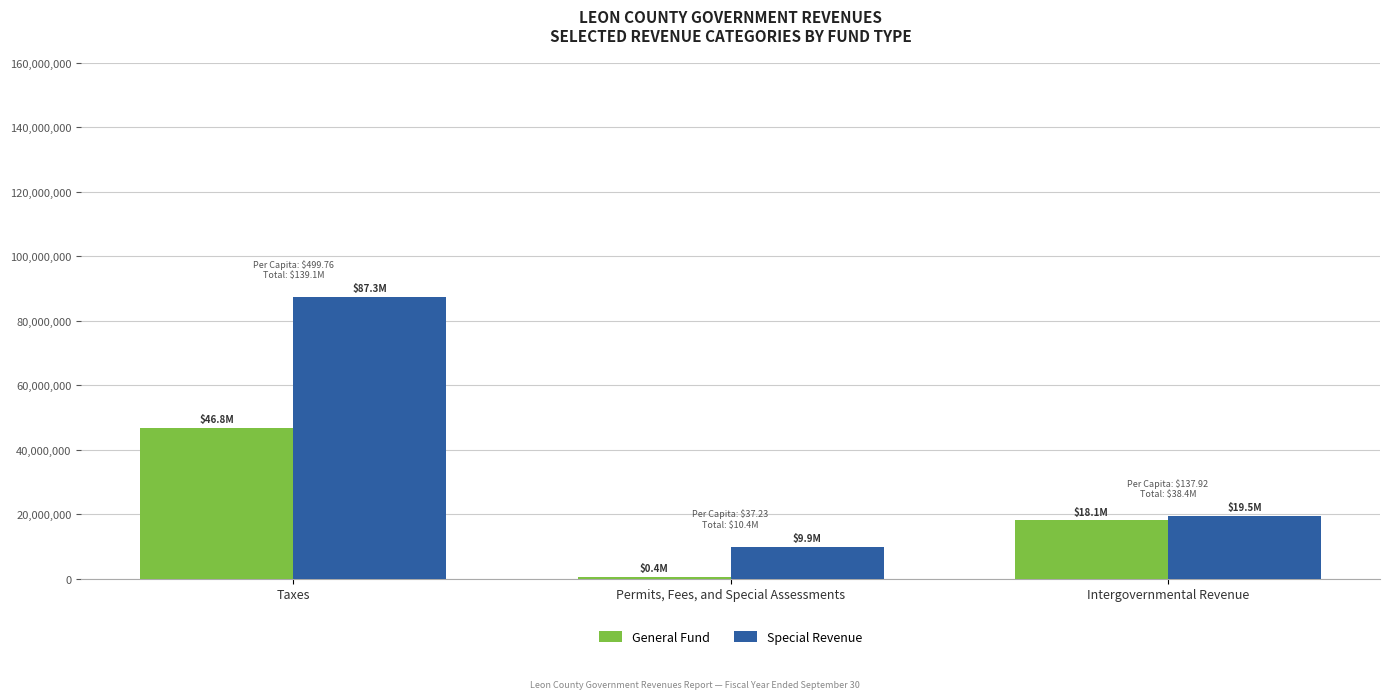

Which series changed the most between Permits, Fees, and Special Assessments and Intergovernmental Revenue?

General Fund